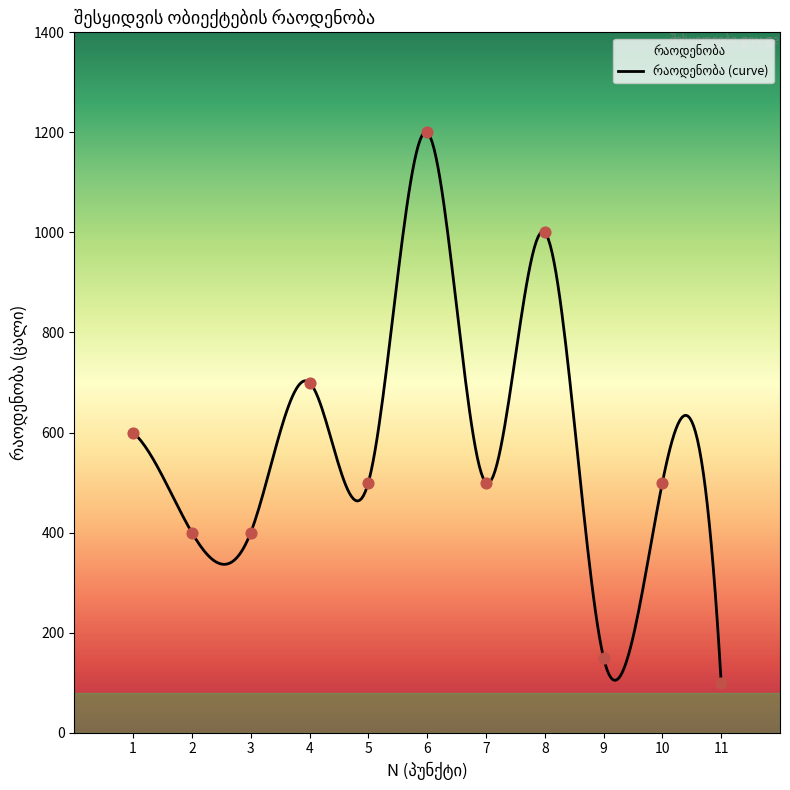

Between 2 and 6, which is larger?

6